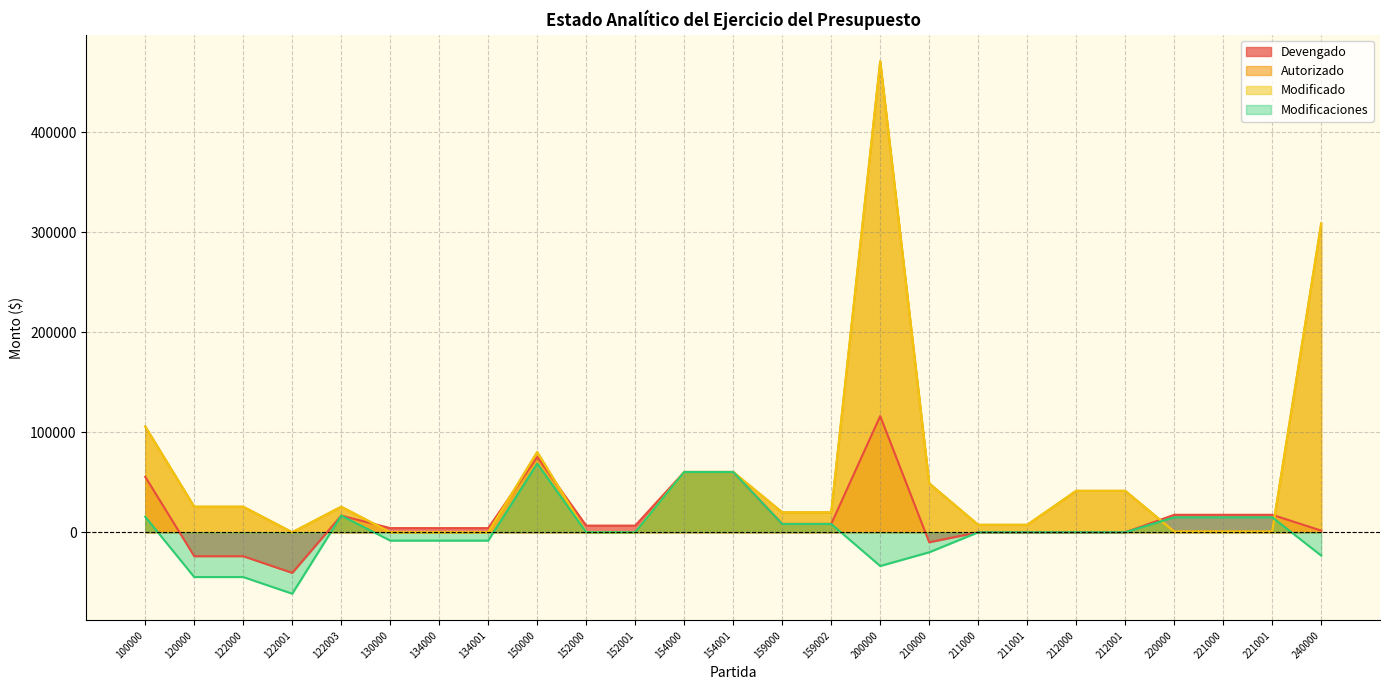

At which category does Modificaciones reach its first local peak?

122003